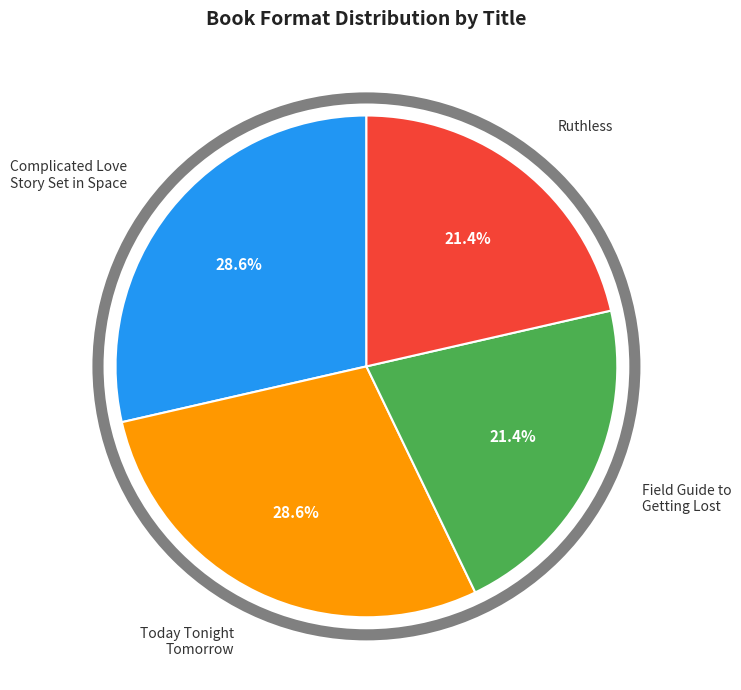

To the nearest percent, what portion does Field Guide to Getting Lost represent?

21%